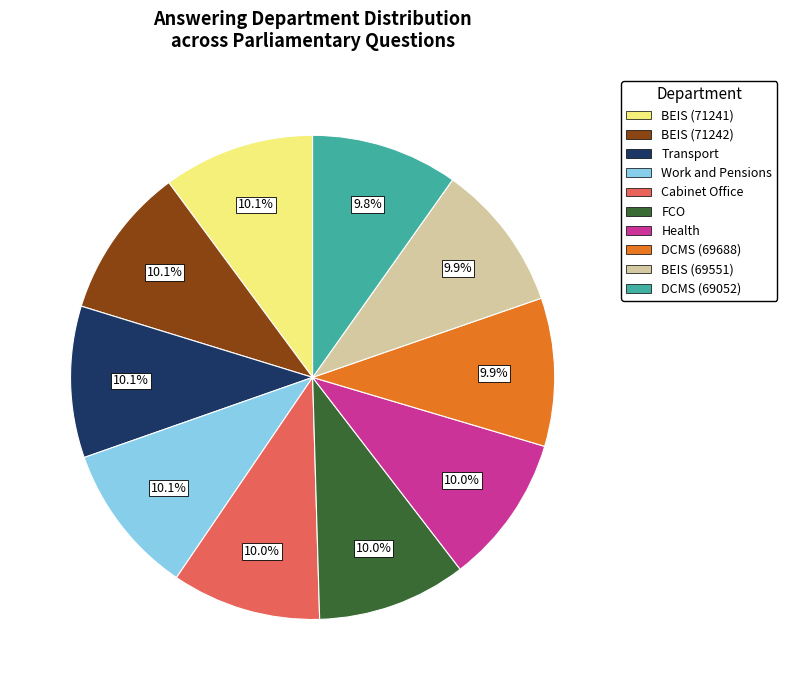

Is there any slice that represents more than half of the pie?

No